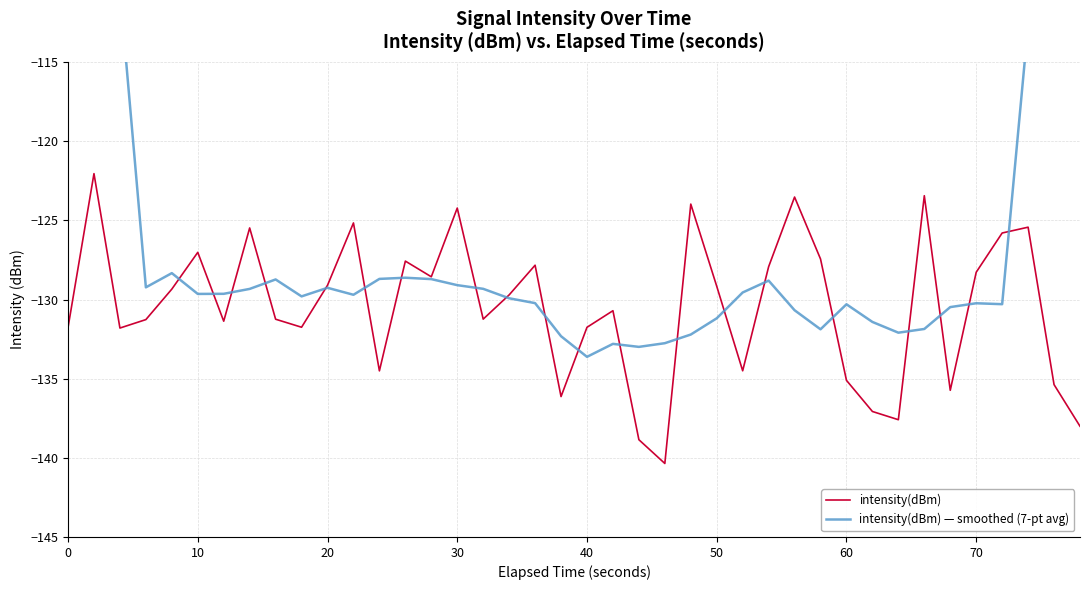

What is the difference between the intensity(dBm) values at 70 and 60?

6.8